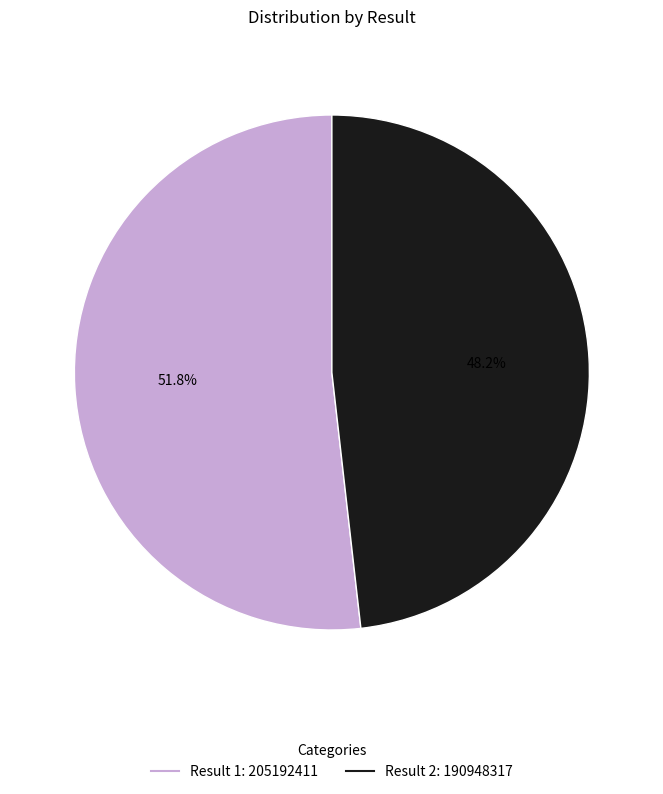

To the nearest percent, what is the difference between the largest and smallest slice percentages?

4%